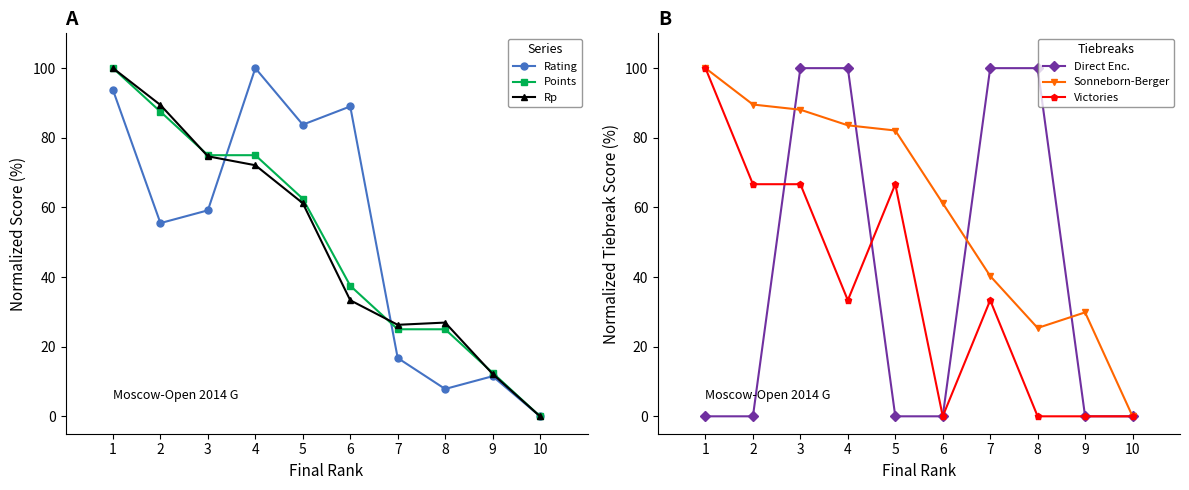

Is this an area chart (filled region under the line)?

No